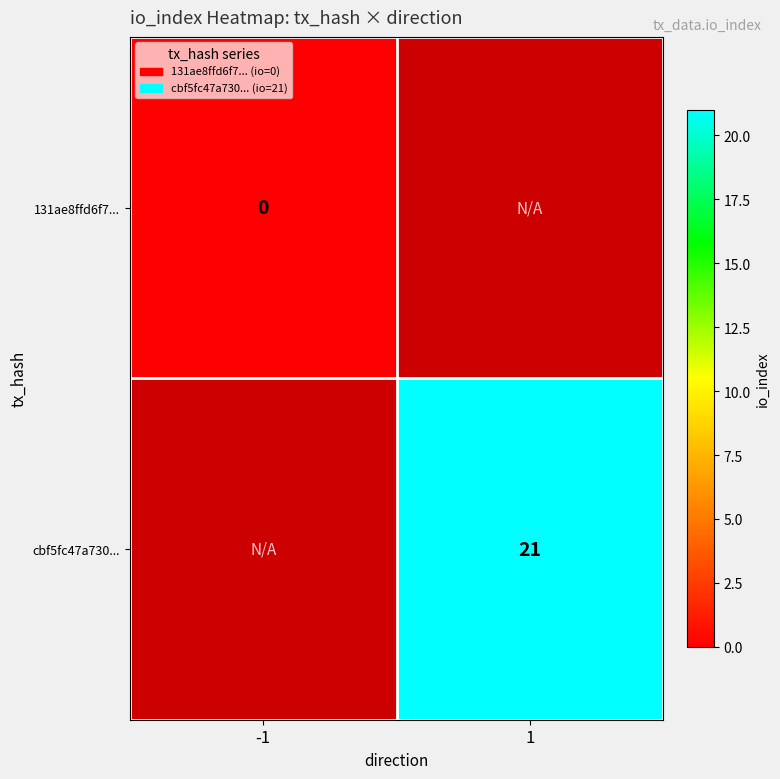

Is it true that cbf5fc47a730... equals 13 at 1?

False